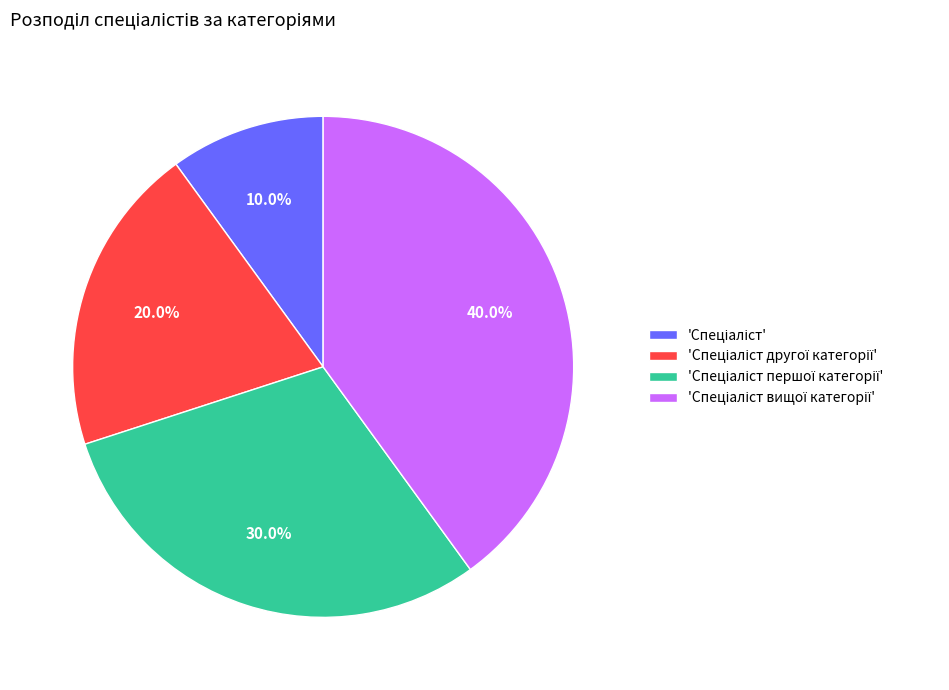

Is there a majority slice in this chart?

No